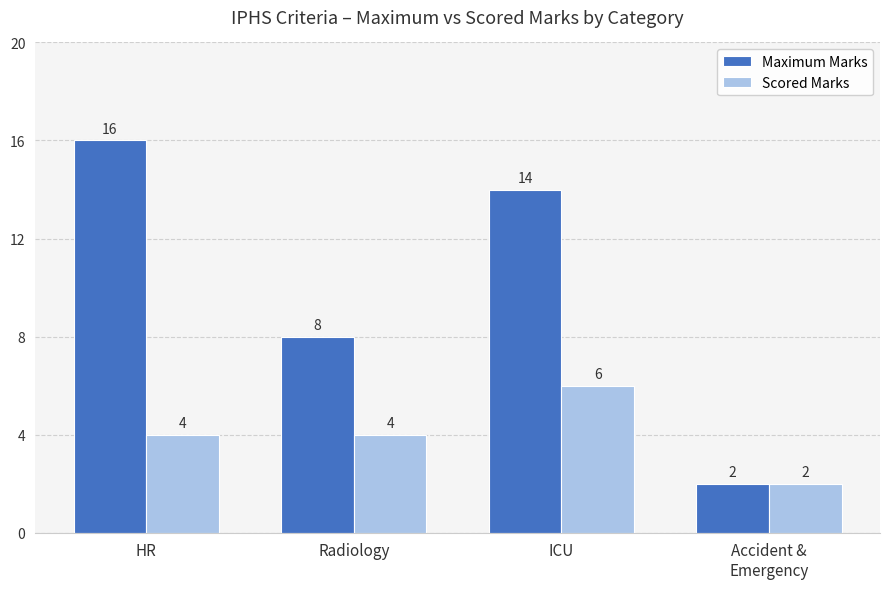

What is the sum of the Scored Marks values at Radiology and HR?

8